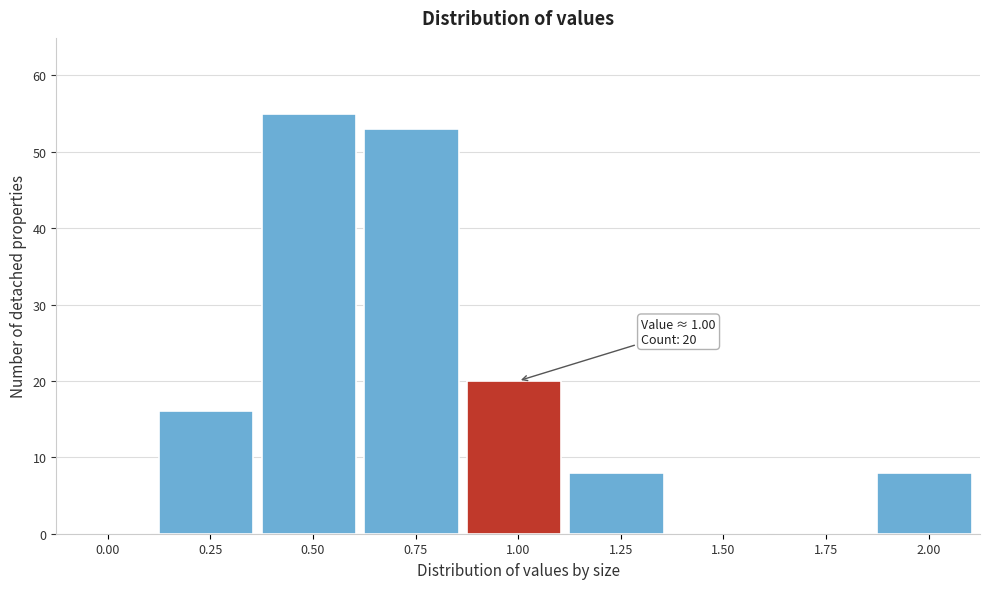

Reading right to left, list all the values displayed in this chart.

2.00=8	1.75=0	1.50=0	1.25=8	1.00=20	0.75=53	0.50=55	0.25=16	0.00=0